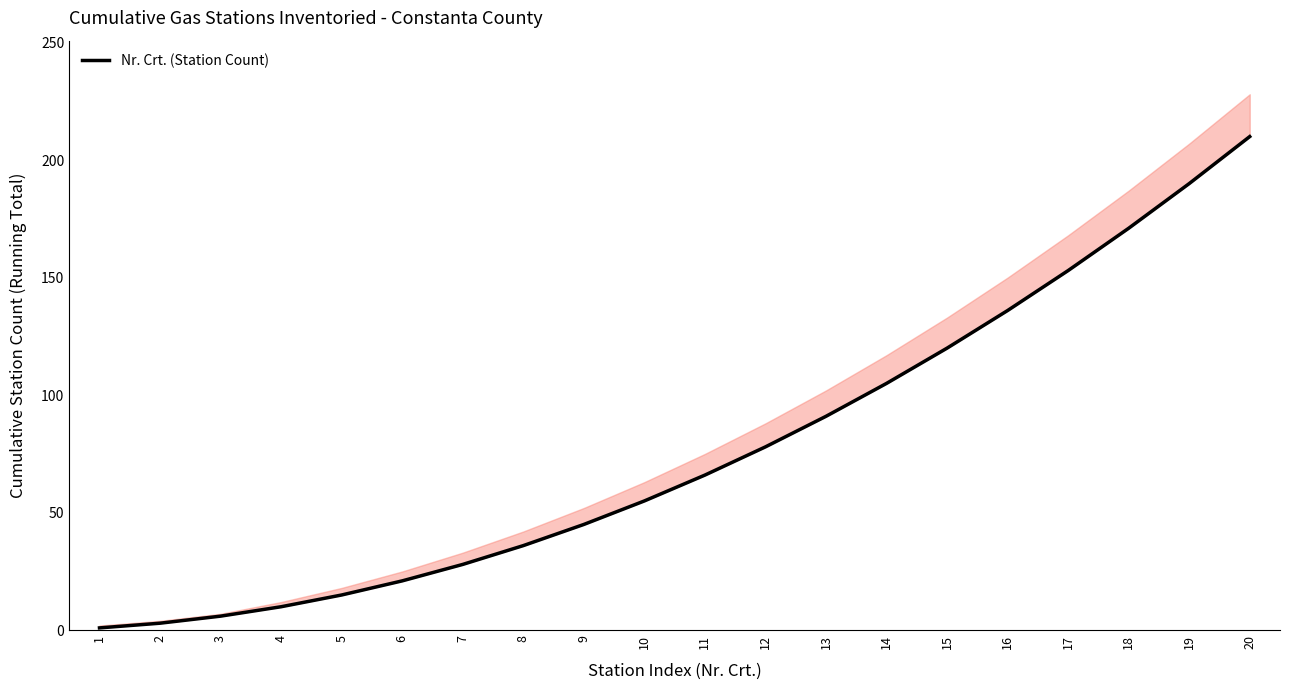

What is the value of the 16th point from the left?

136